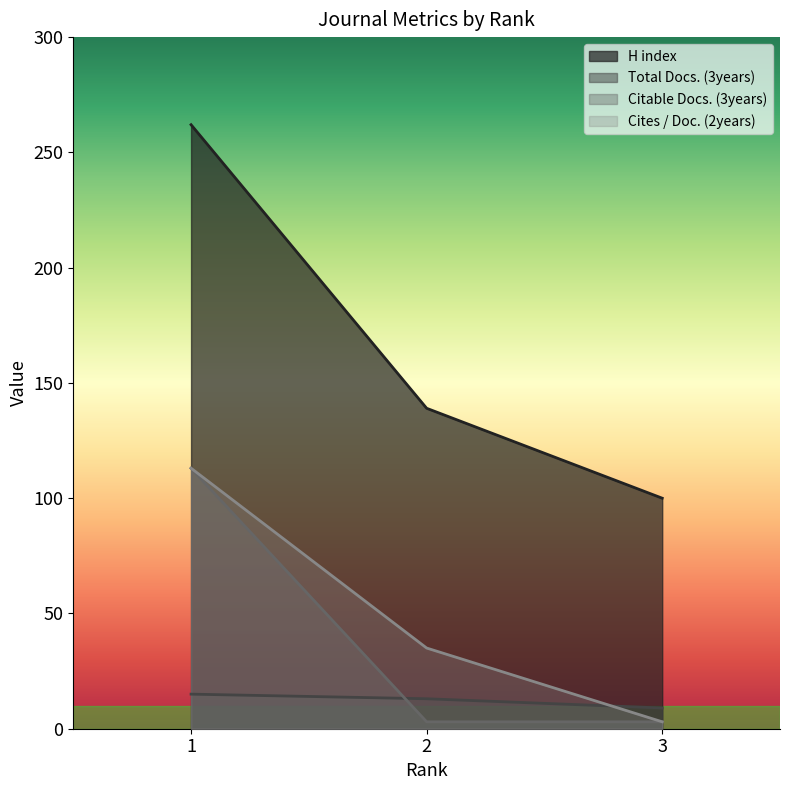

Is it true that Total Docs. (3years) equals 4 at 1?

False